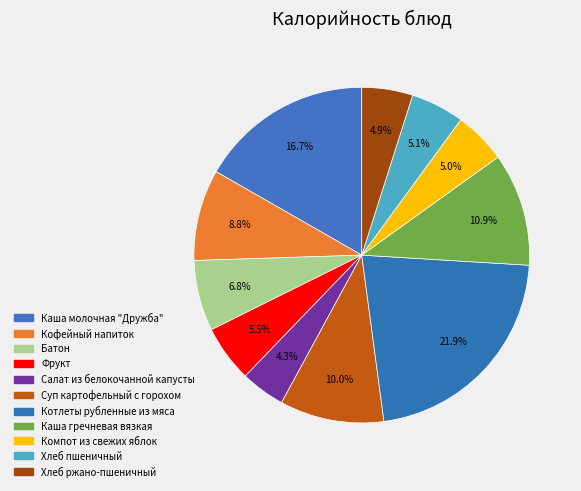

Count the number of slices in the pie.

11